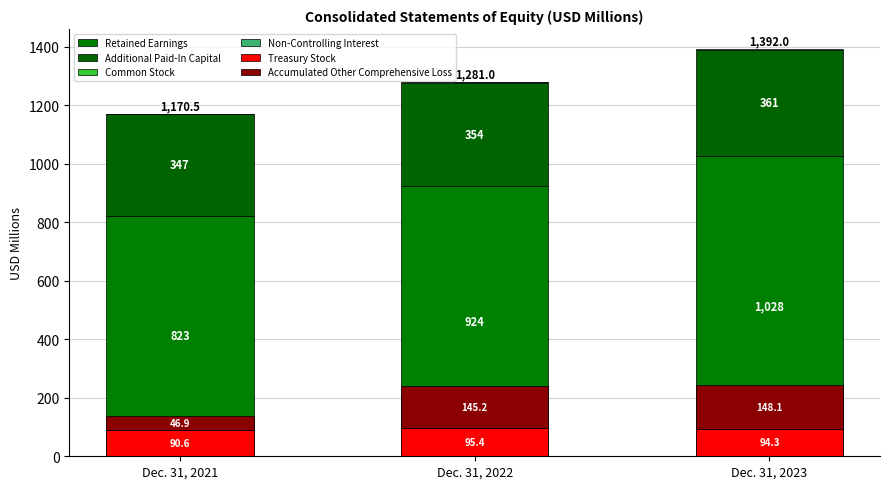

What is the minimum value for Retained Earnings?

822.9